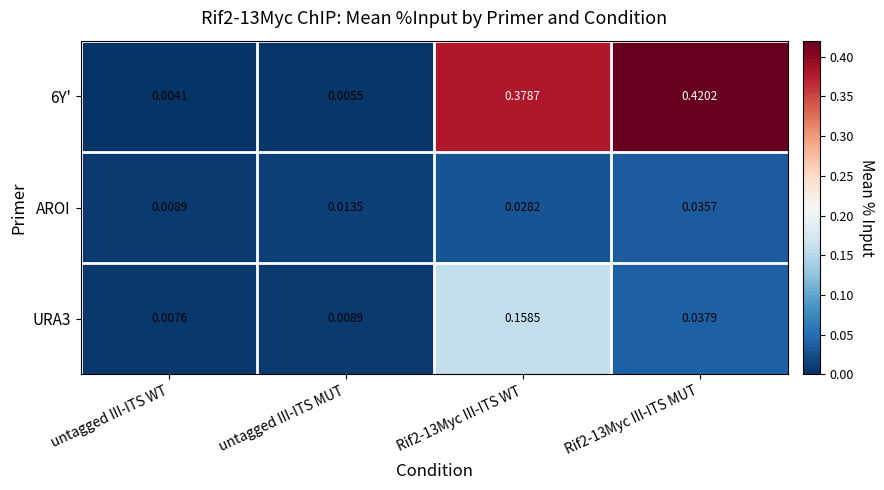

At which label is 6Y' closest to 0?

untagged III-ITS WT